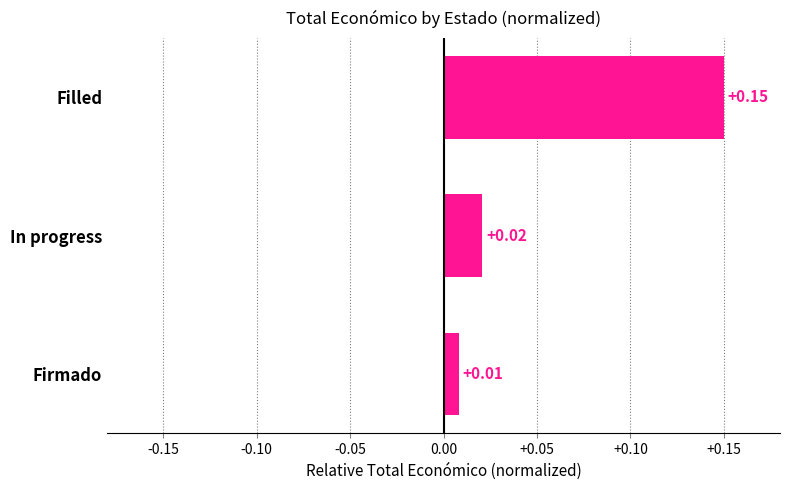

Which category has the lowest value across all series?

Firmado